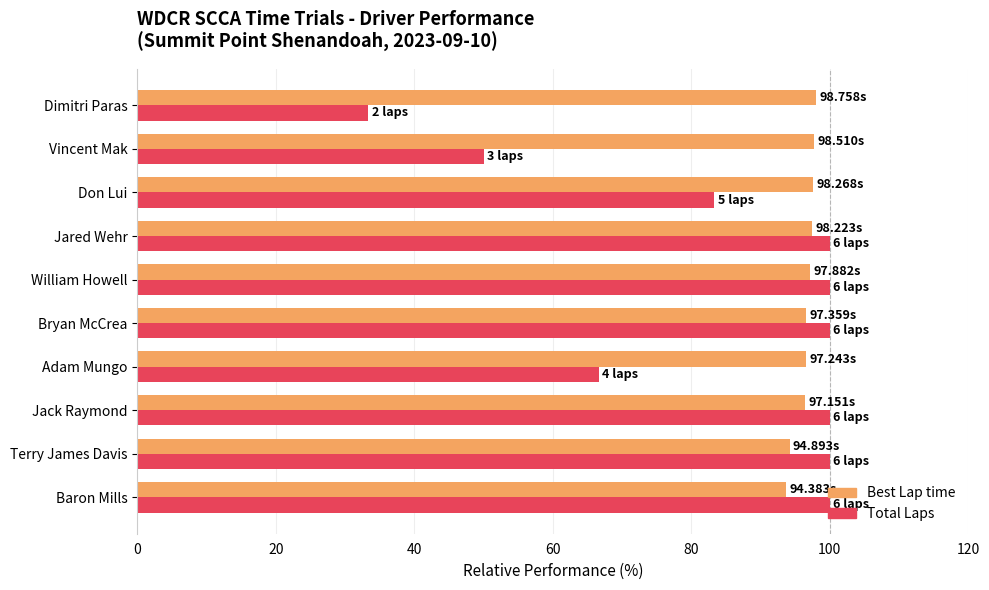

What is the average value of the Best Lap time series?

96.5